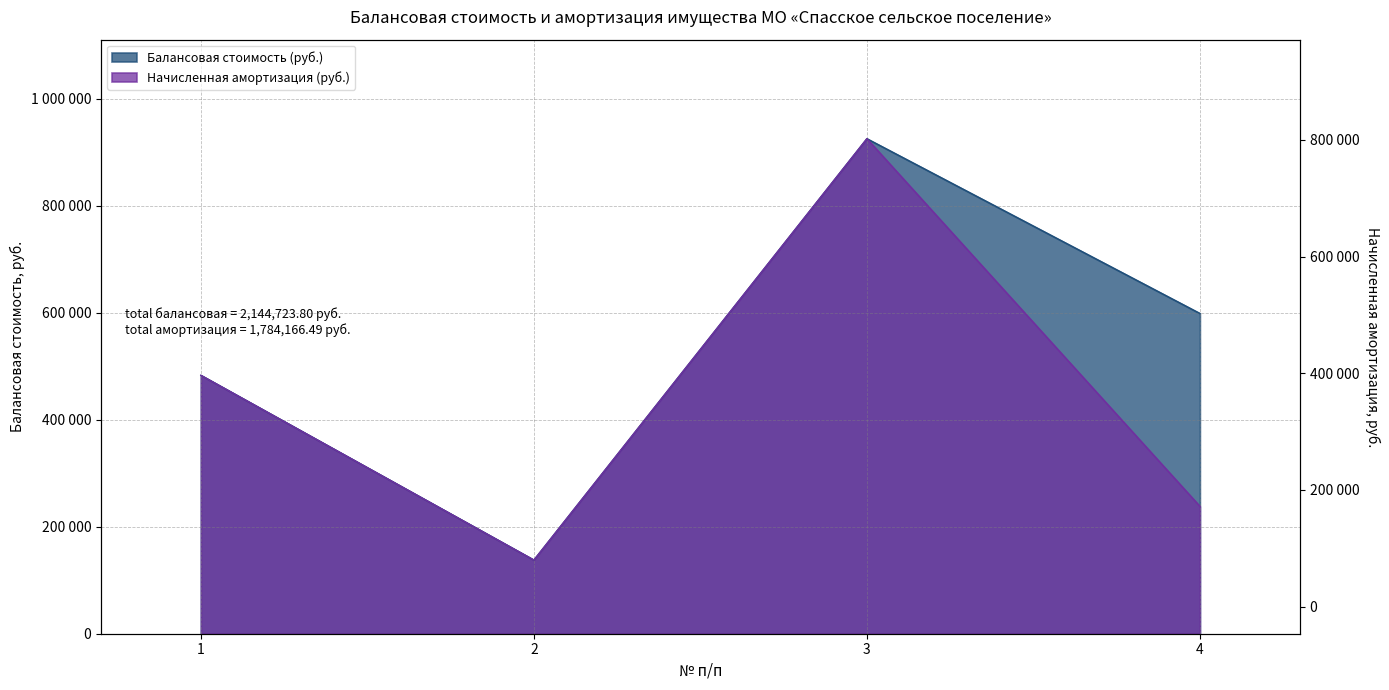

Does the chart display data point markers on the line(s)?

No